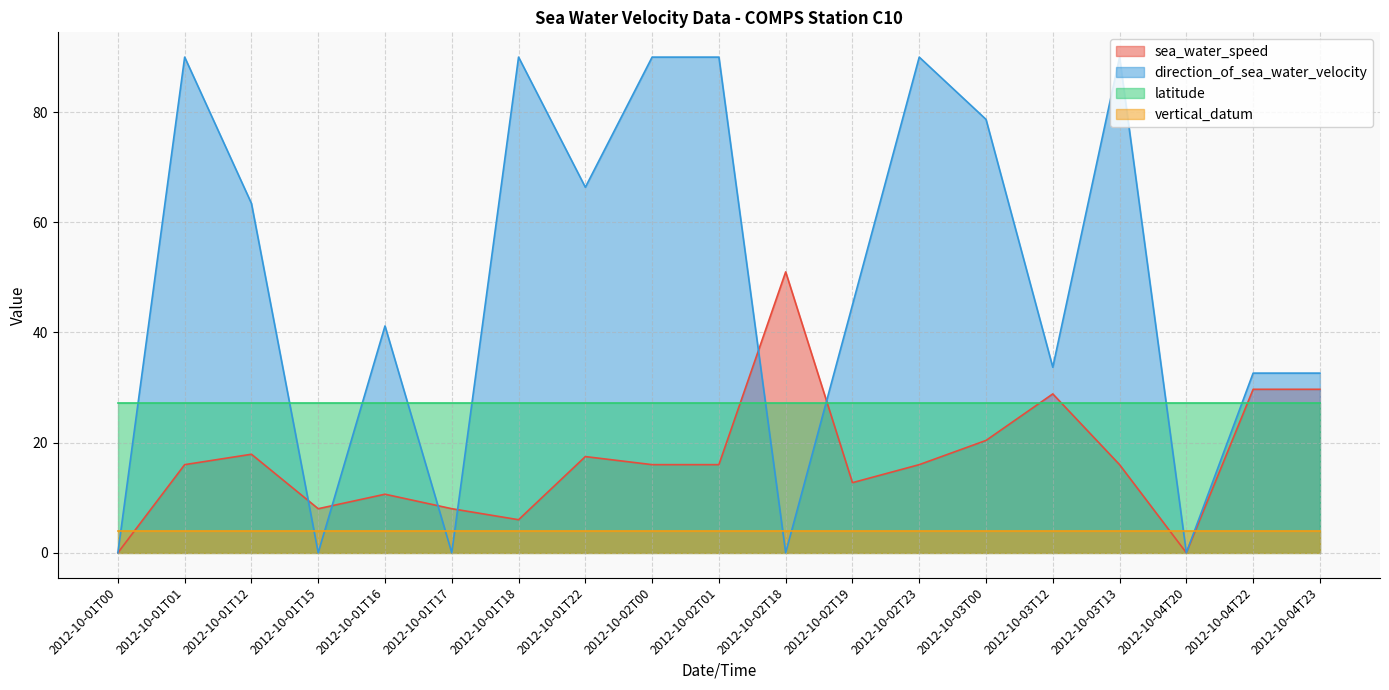

True or false: sea_water_speed and direction_of_sea_water_velocity cross at least once.

True